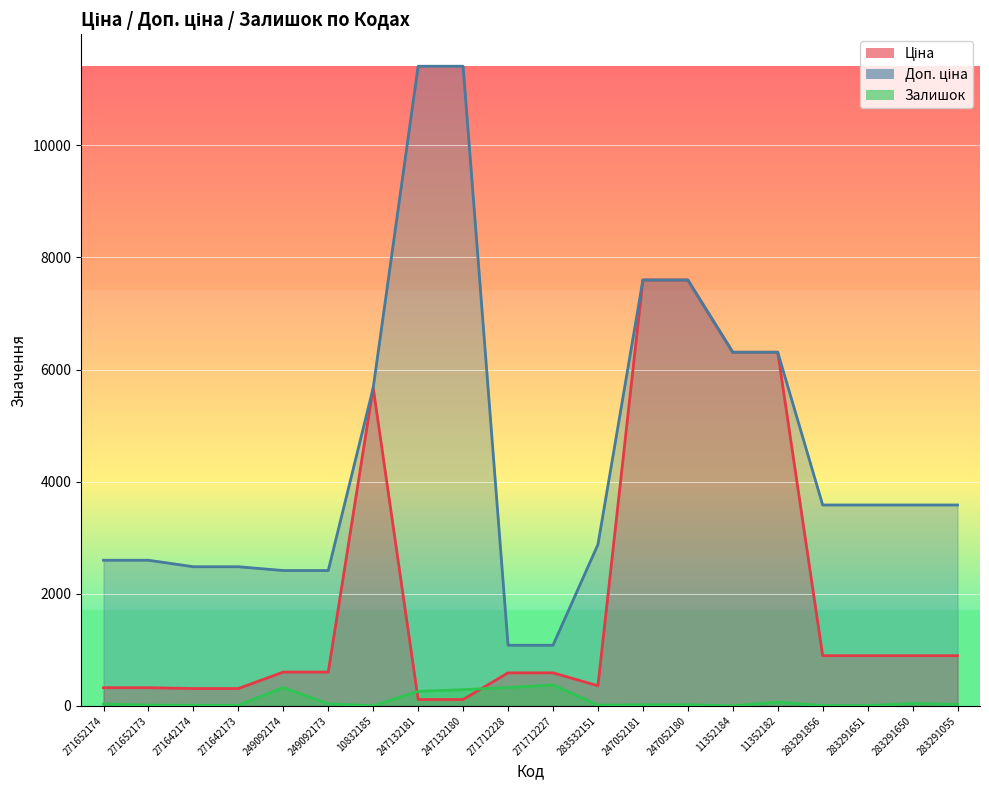

The Залишок series shows 1.5 at 283291856. True or false?

False